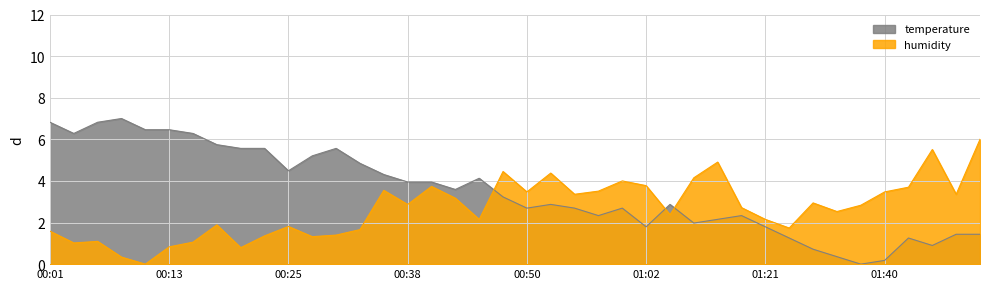

Read the humidity value at 00:45.

2.2